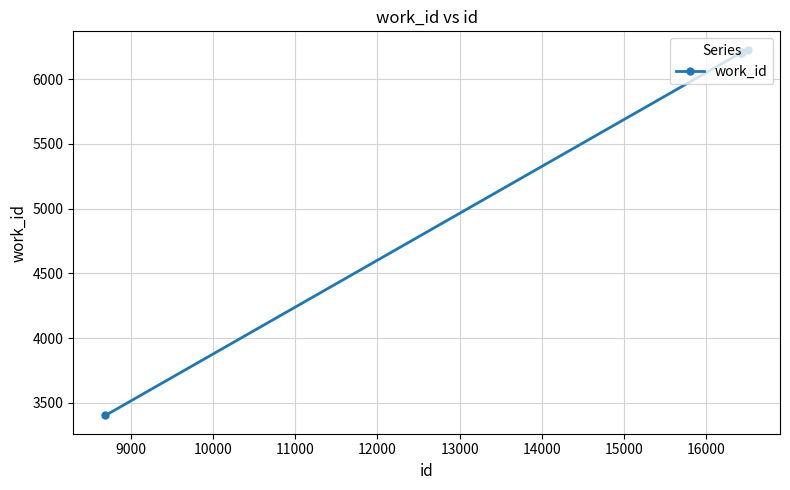

What is the maximum value shown in the chart?

6227